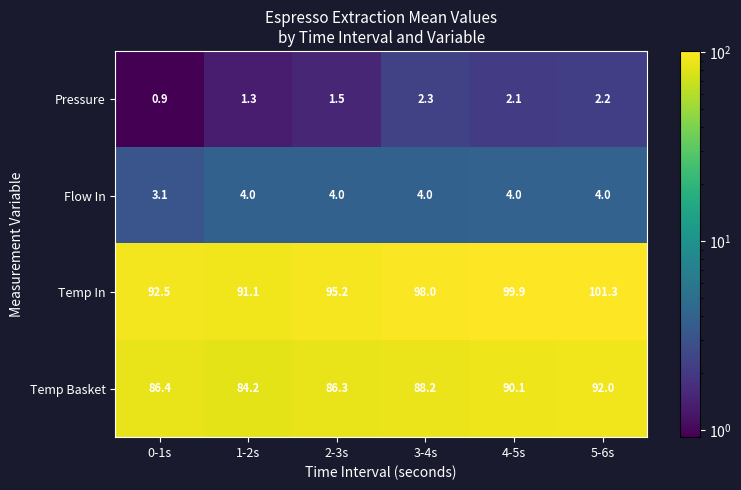

The value of Pressure at 4-5s is 2.1. True or false?

True